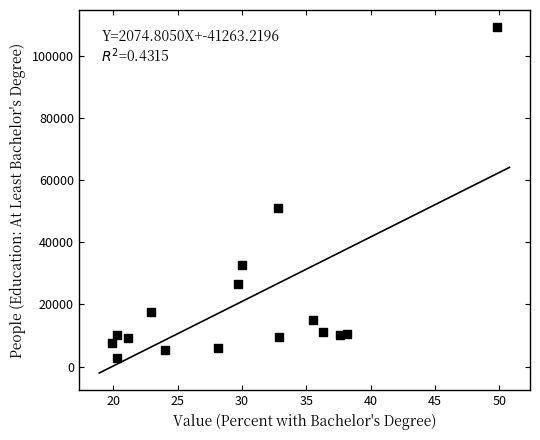

What Y value in the scatter plot is closest to 55923?

51139